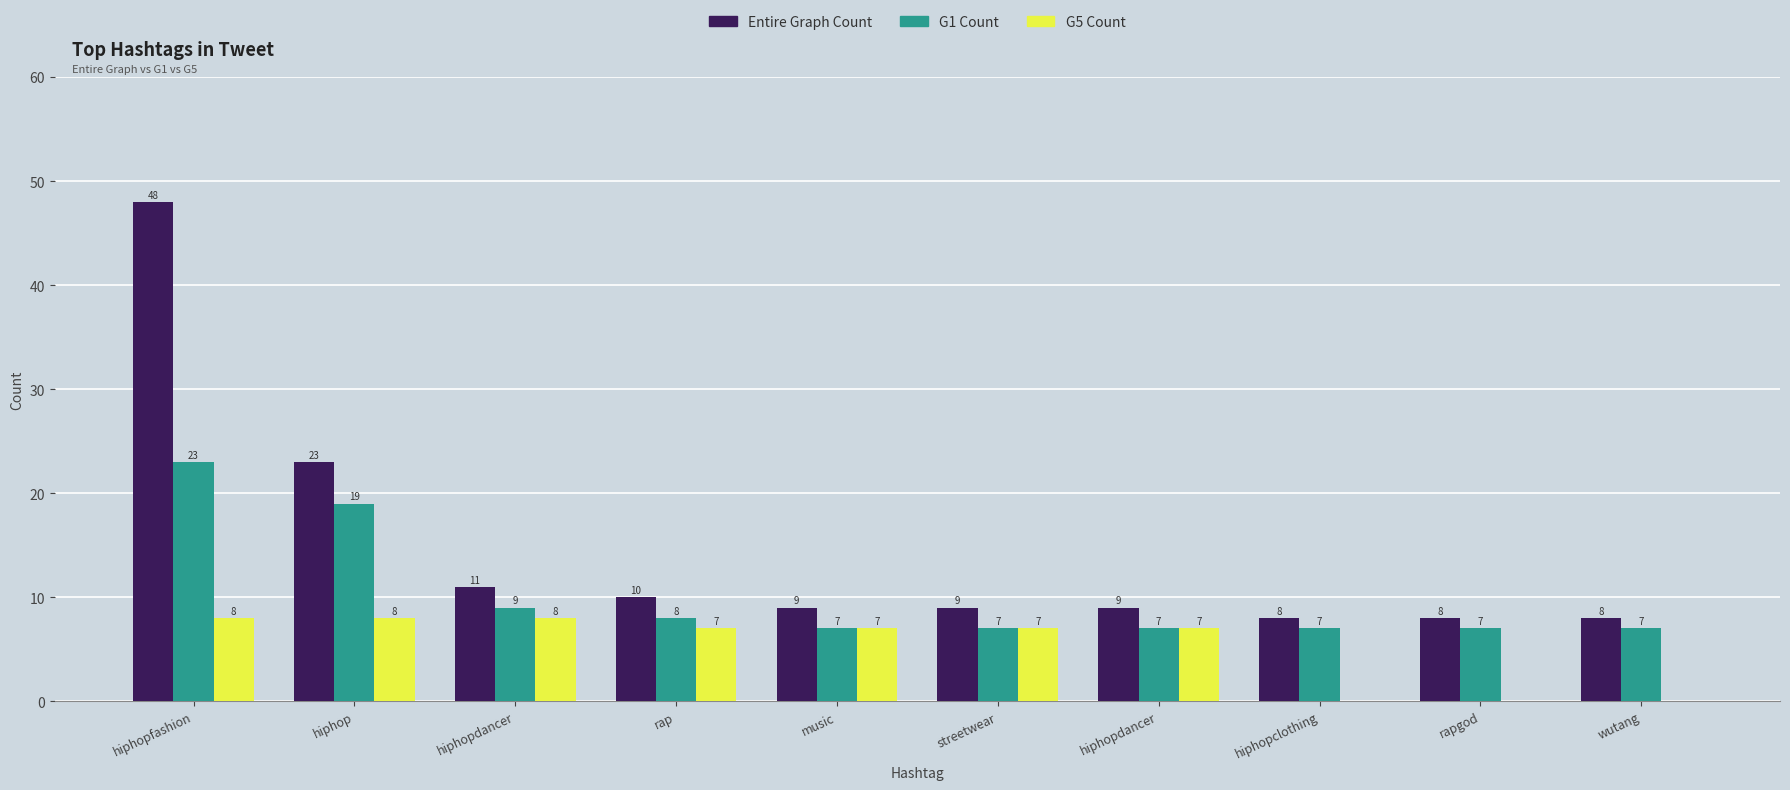

How many groups of bars are there?

10